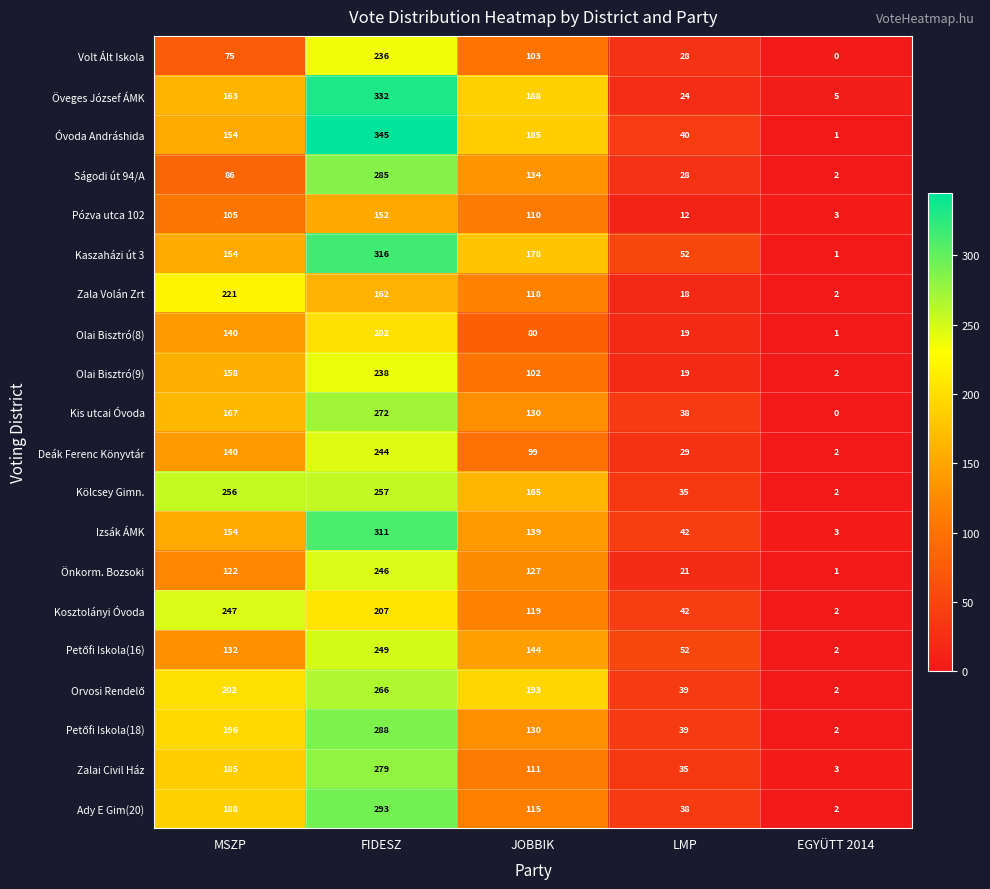

Where is Olai Bisztró(8) nearest to the value 101?

JOBBIK